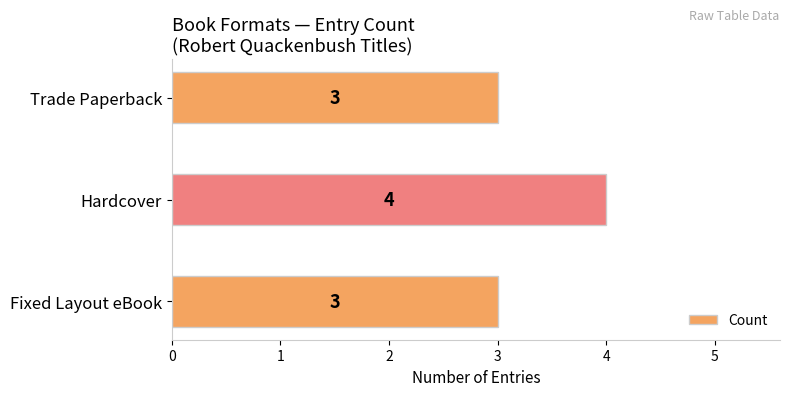

What is the greatest value displayed?

4